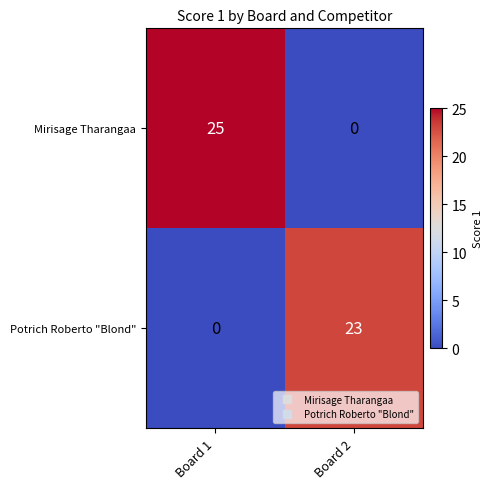

At which label is Mirisage Tharangaa closest to 12?

Board 2